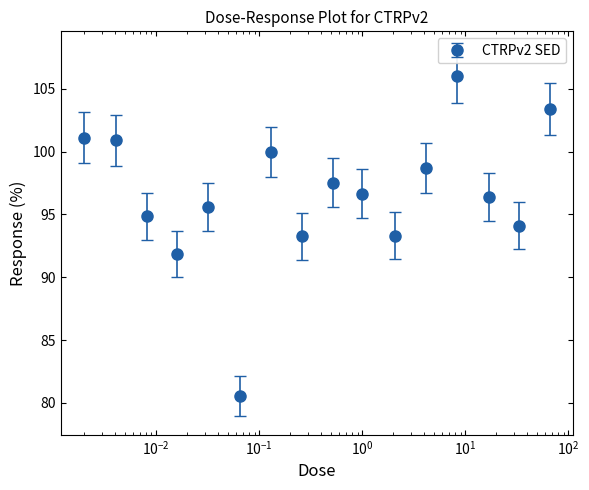

What is the average value?

96.5